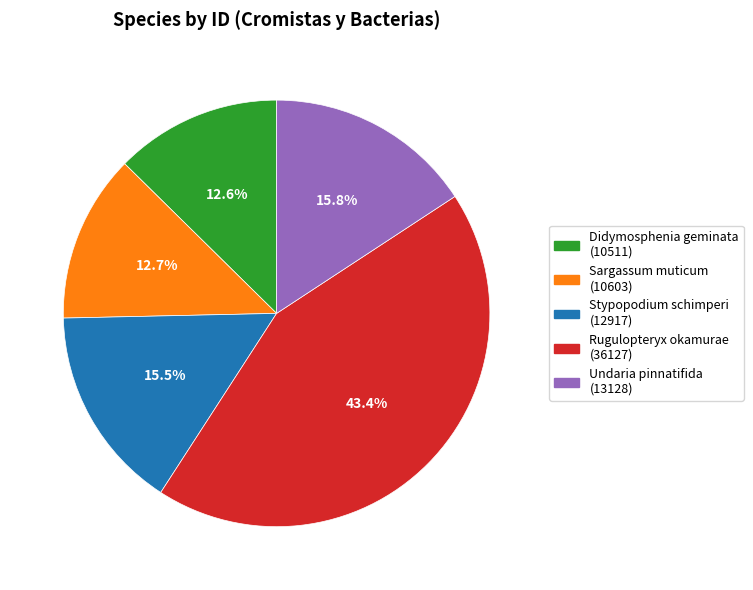

To the nearest percent, what is the combined percentage of Sargassum muticum and Rugulopteryx okamurae?

56%